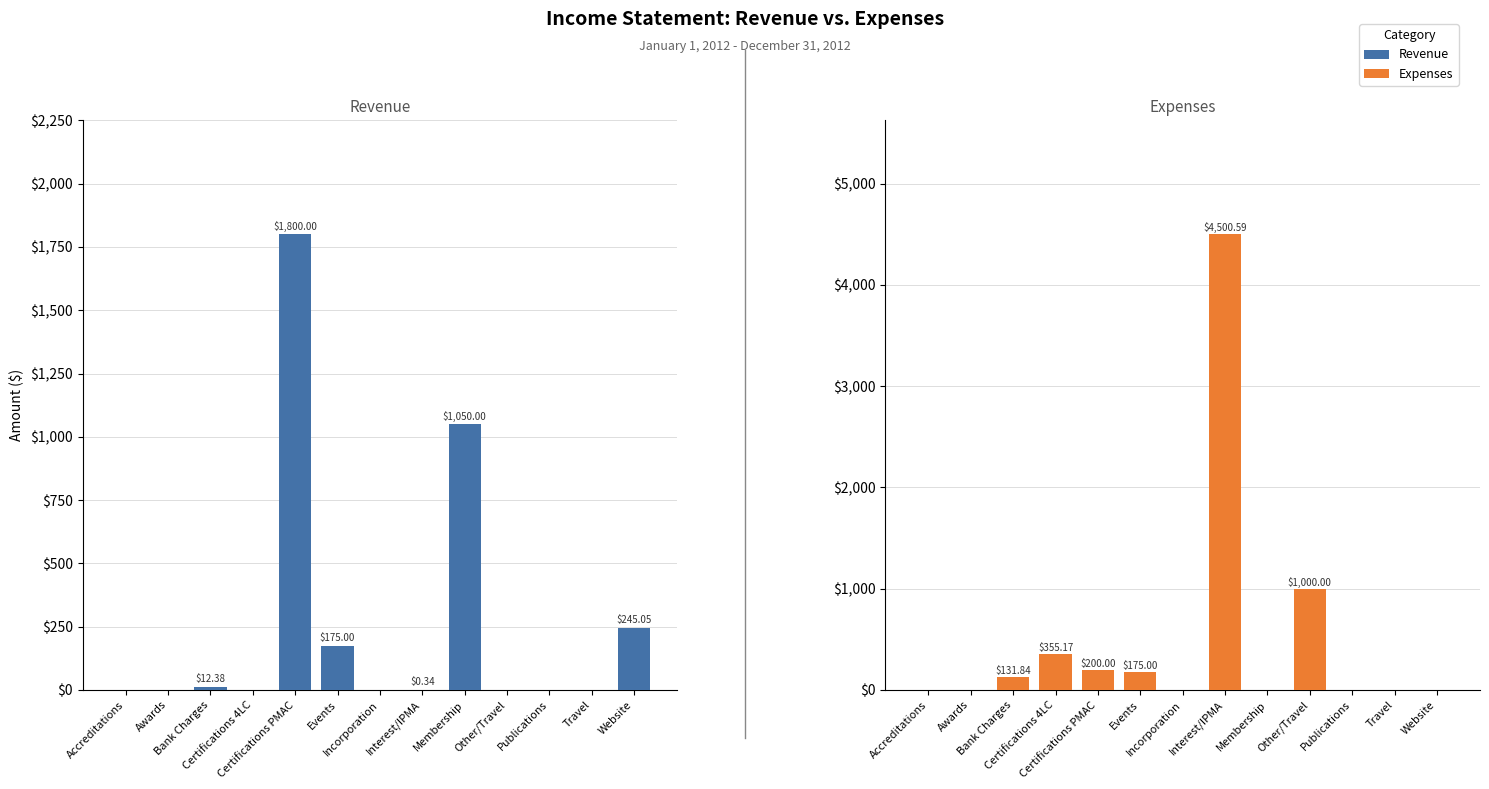

Reading left to right, extract all data points from this chart.

Revenue: 0.0	0.0	12.4	0.0	1800.0	175.0	0.0	0.3	1050.0	0.0	0.0	0.0	245.1
Expenses: 0.0	0.0	131.8	355.2	200.0	175.0	0.0	4500.6	0.0	1000.0	0.0	0.0	0.0